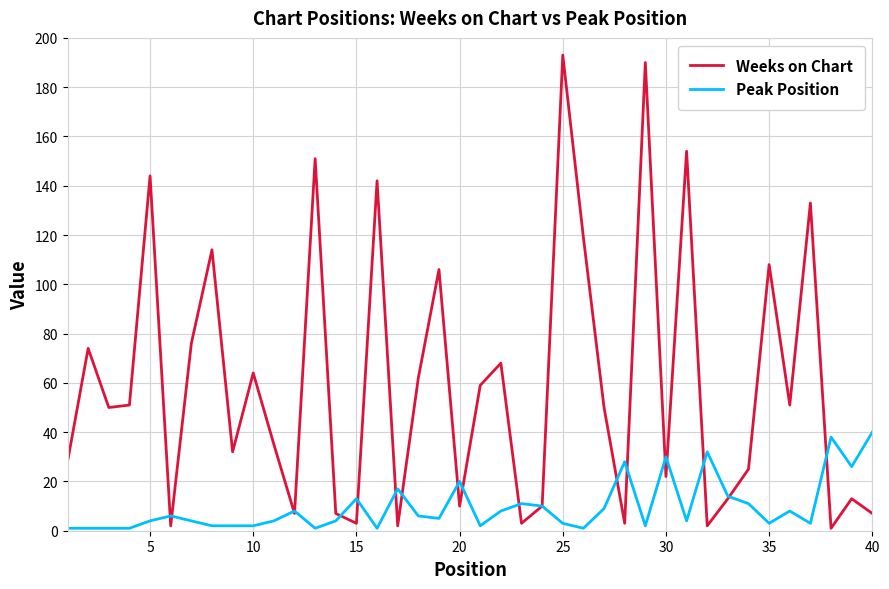

What is the difference between the second highest and minimum values in the Peak Position series?

37